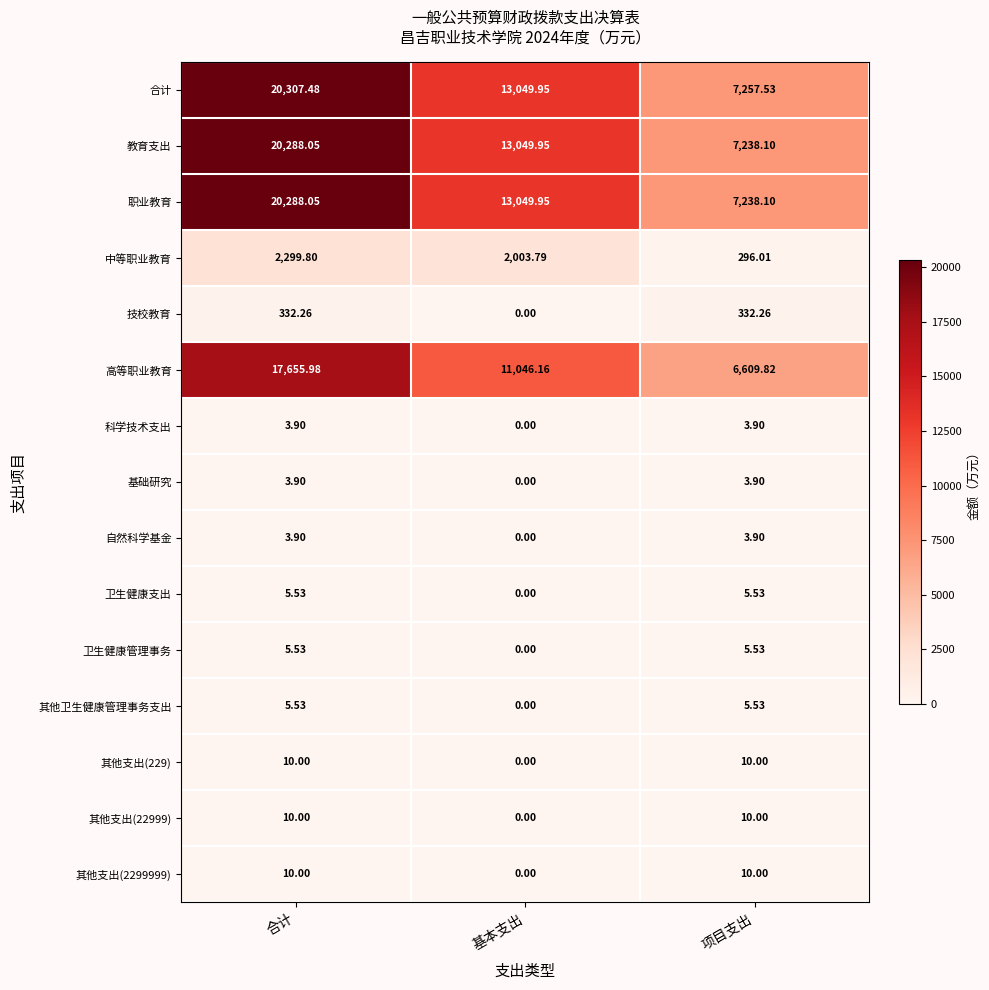

At which category does the chart reach its minimum across all series?

基本支出